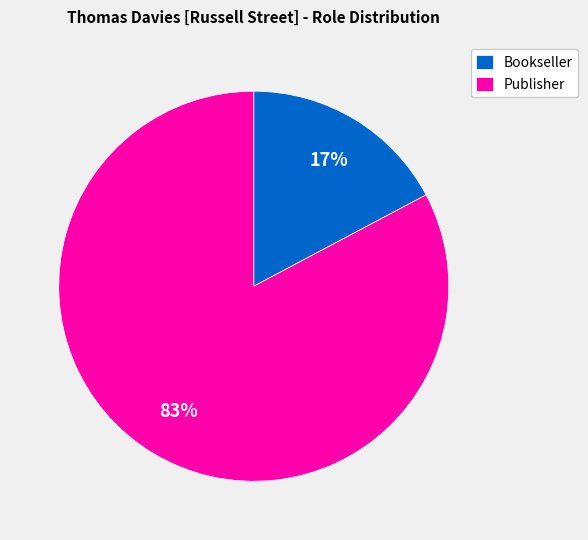

Combined, do Publisher and Bookseller account for over 50%?

Yes